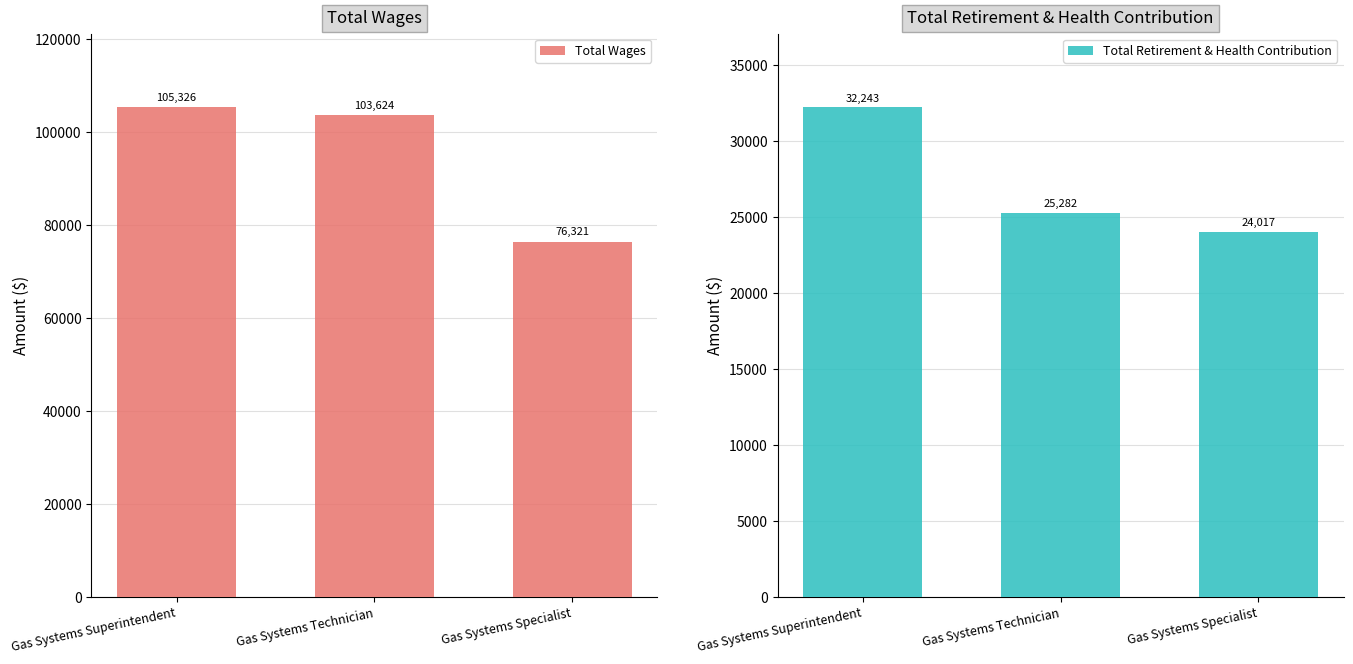

Reading left to right, what are all the values shown in this chart?

Total Wages: 105326	103624	76321
Total Retirement & Health Contribution: 32243	25282	24017